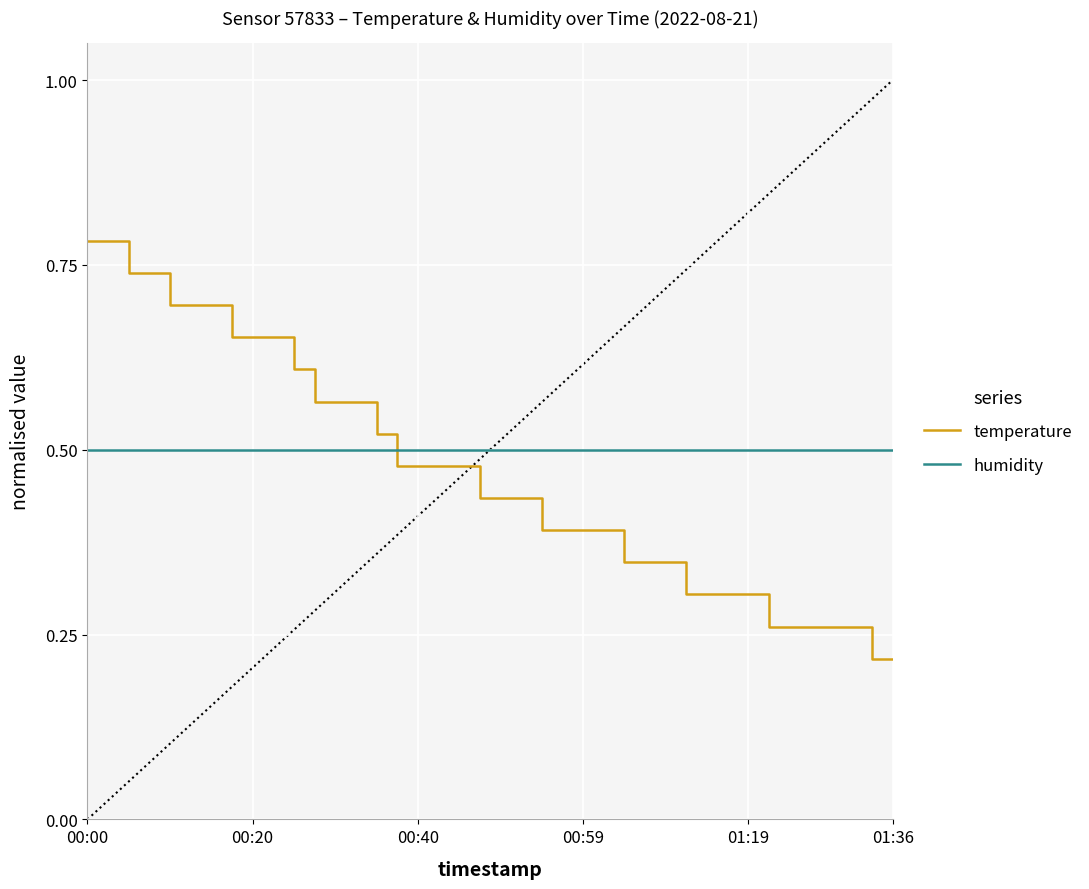

How many times do temperature and humidity cross each other?

1